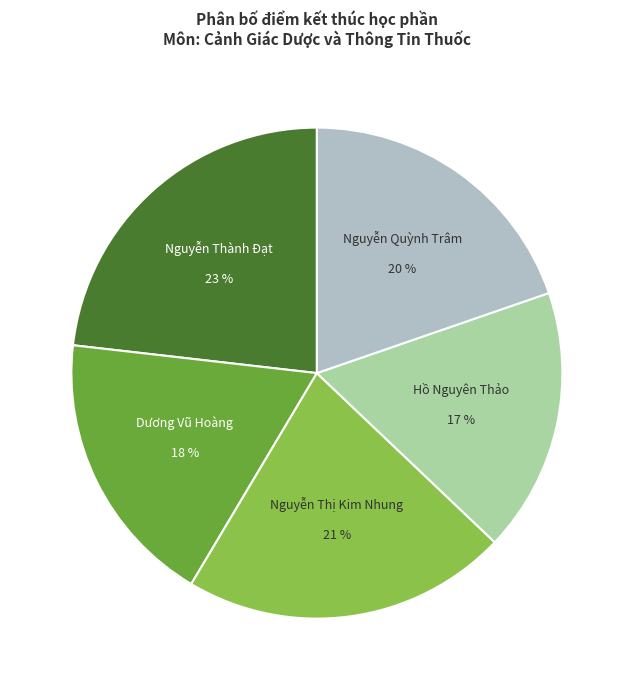

Which category has the smallest portion of the pie?

Hồ Nguyên Thảo